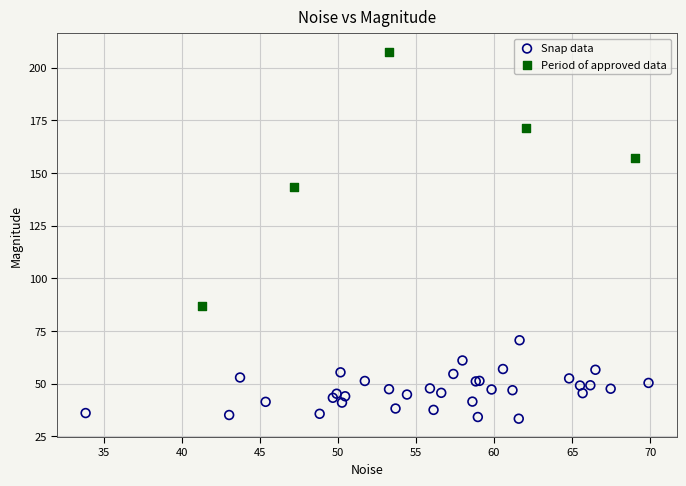

Which series has the largest Y range (max minus min)?

Period of approved data